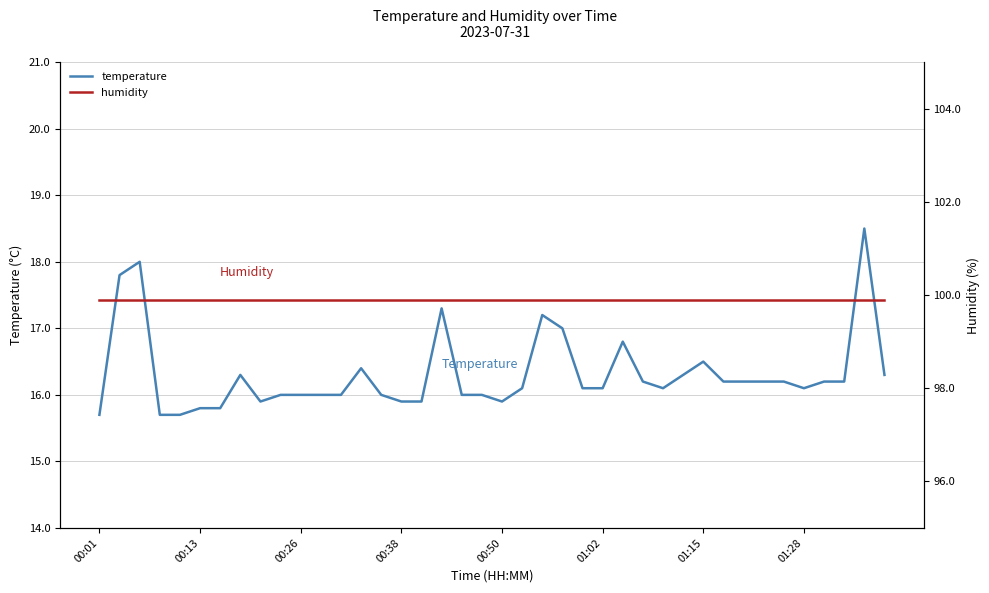

What value does the humidity series have at 37?

99.9